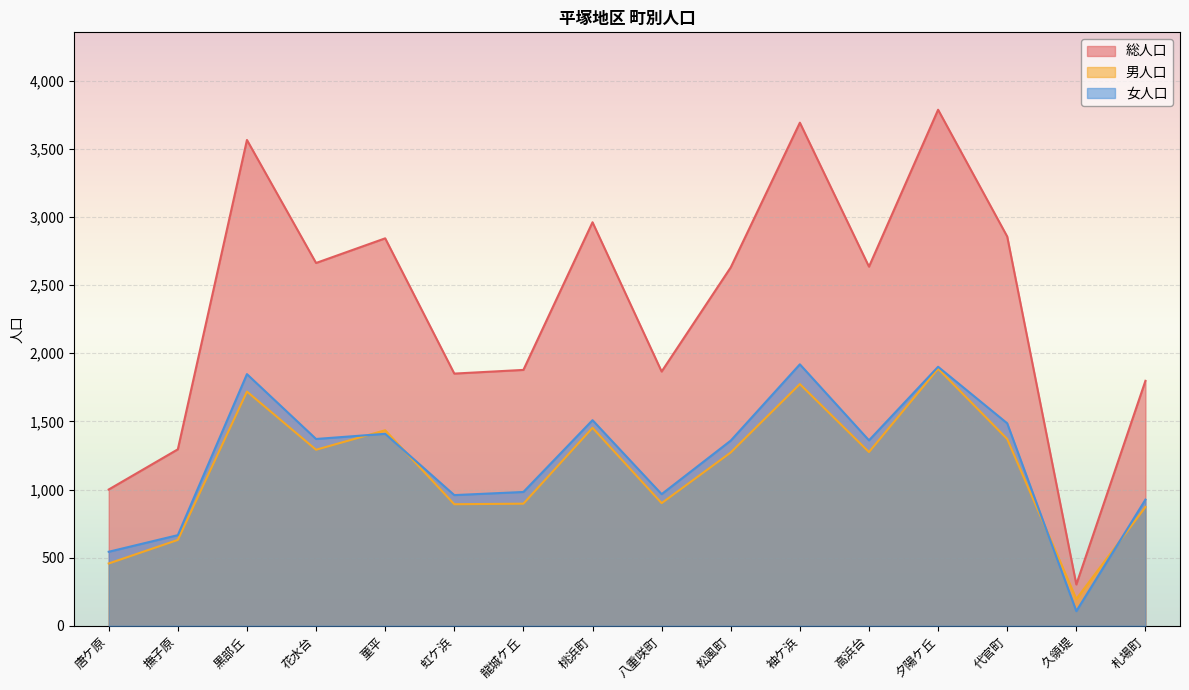

Which series has the largest total across all categories?

総人口